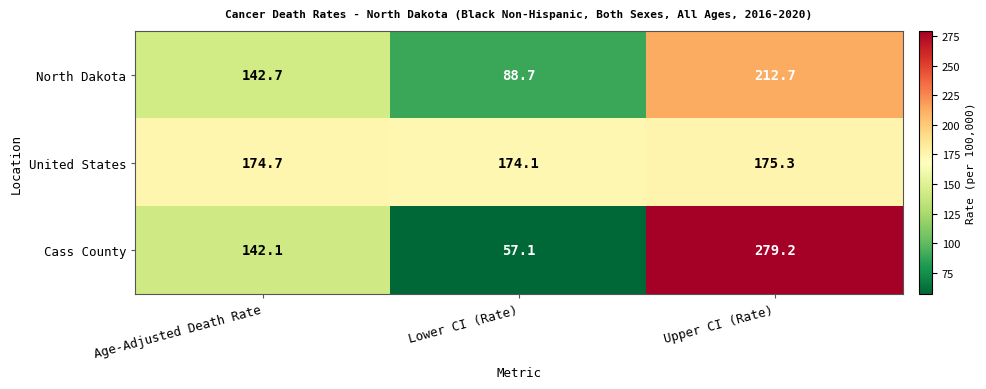

Rank the series at Age-Adjusted Death Rate from lowest to highest value.

Cass County, North Dakota, United States